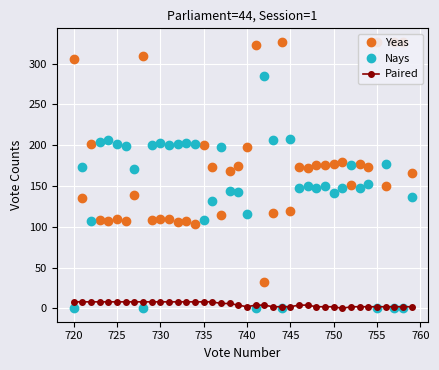

What is the highest value of the Paired series?

8